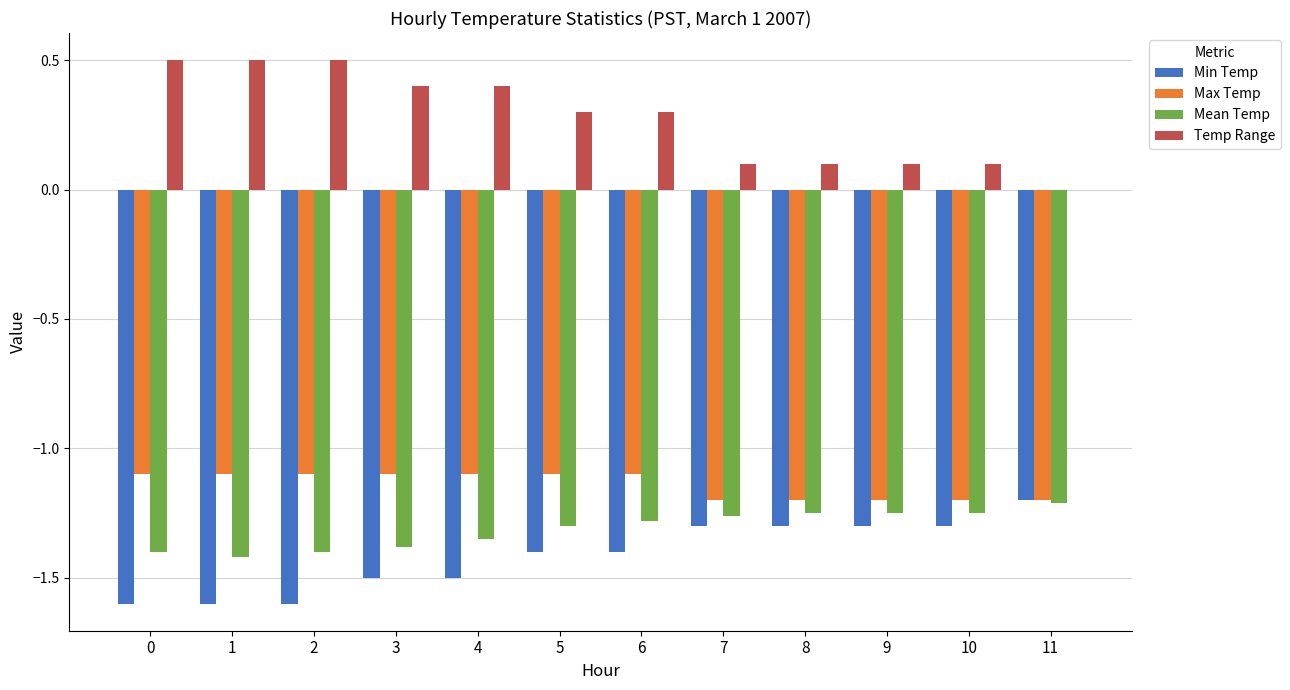

Where is Min Temp nearest to the value -1?

11